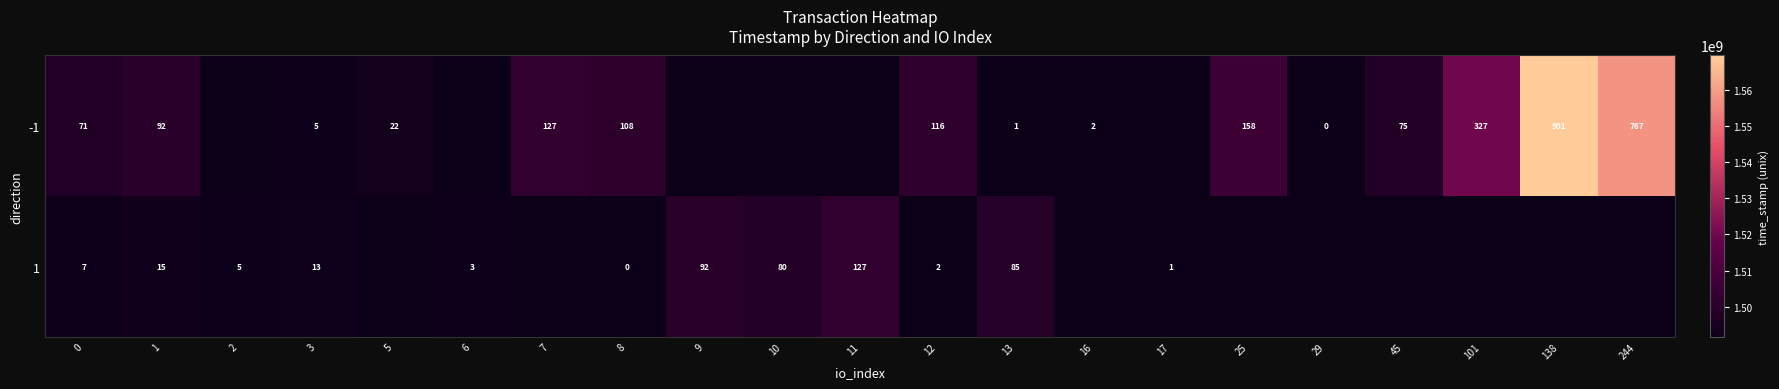

Rank the series at 12 from lowest to highest value.

1, -1